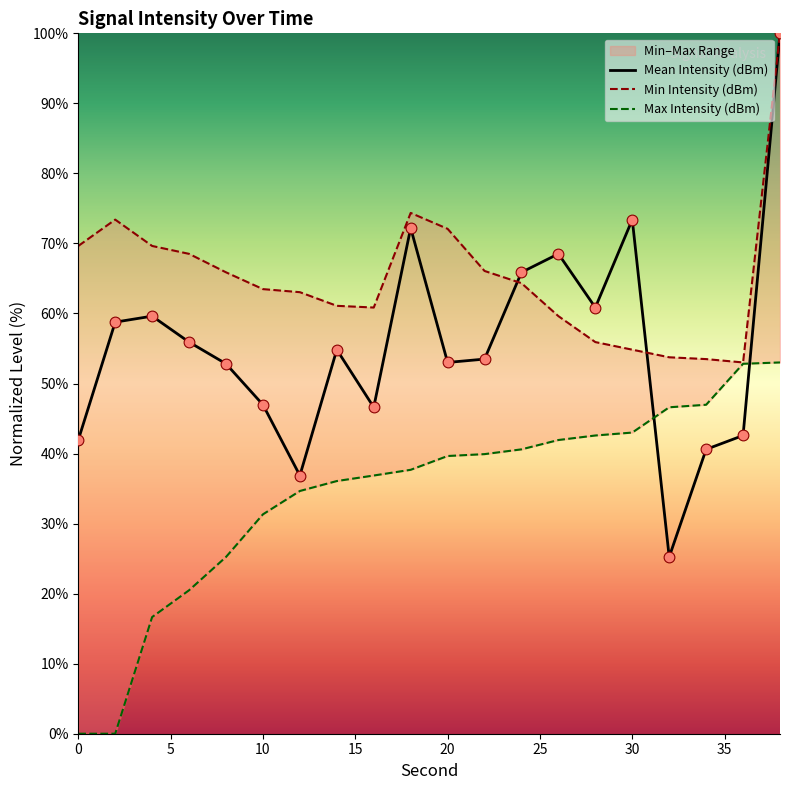

The value of Mean Intensity (dBm) at 20 is 76.2. True or false?

False